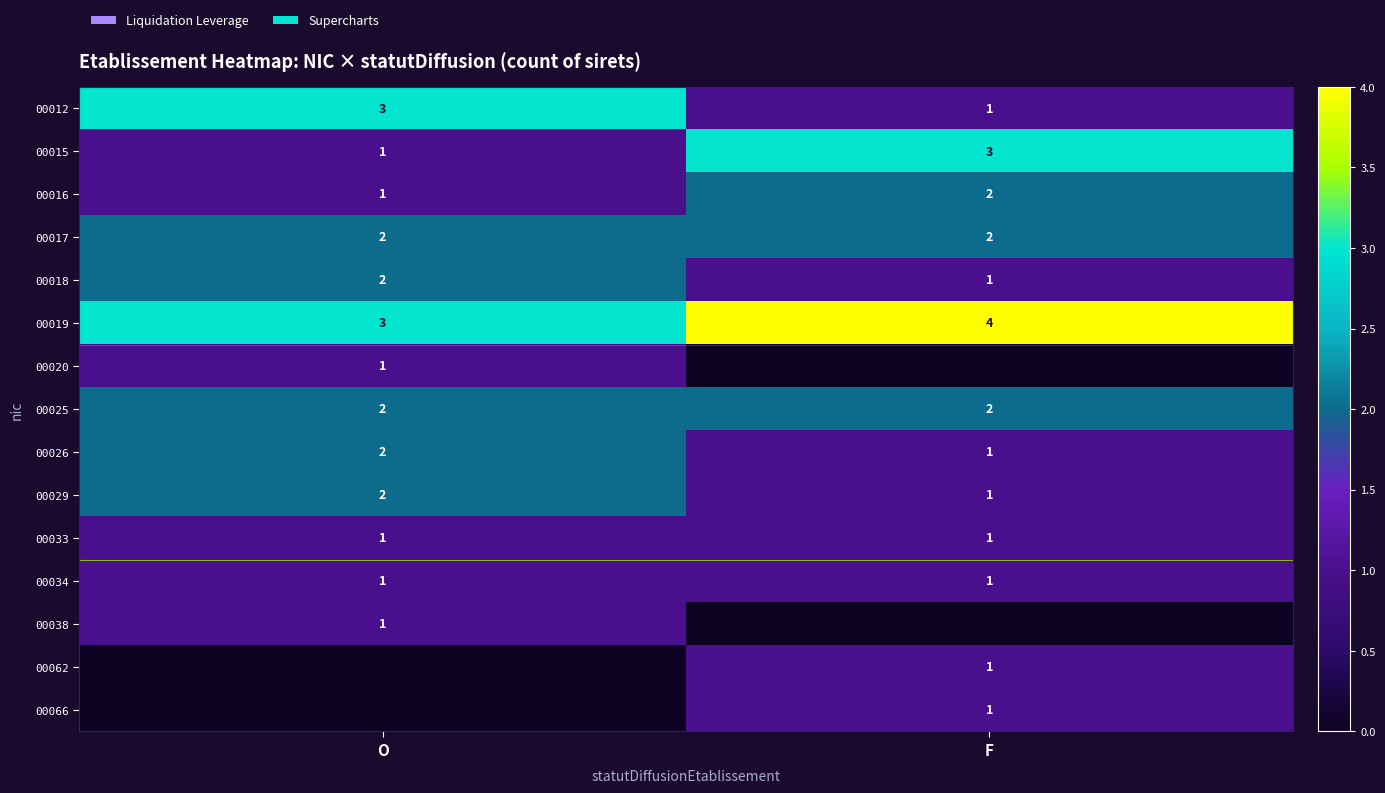

What is the difference between the highest and lowest values at O?

3